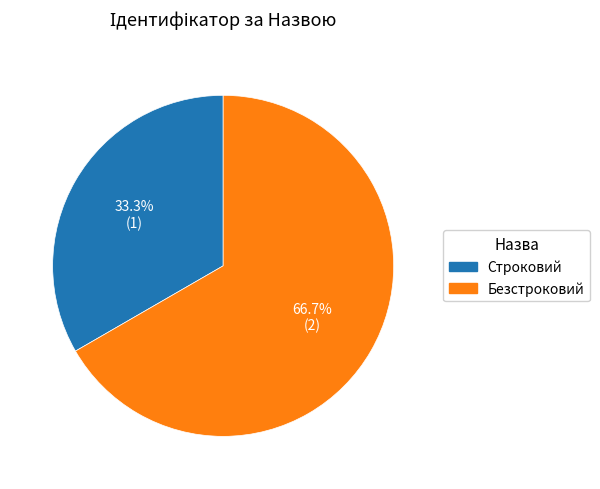

What percentage is the Строковий slice, to the nearest percent?

33%